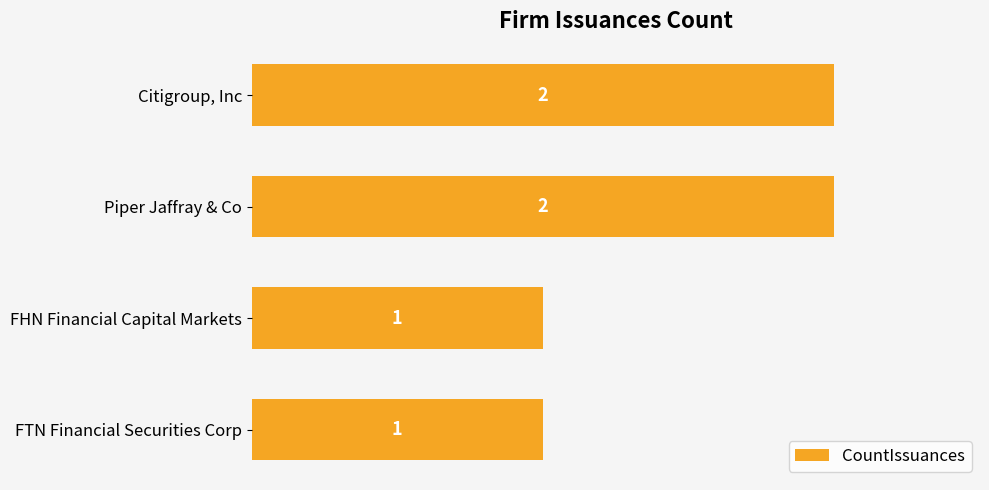

What is the sum of all values?

6